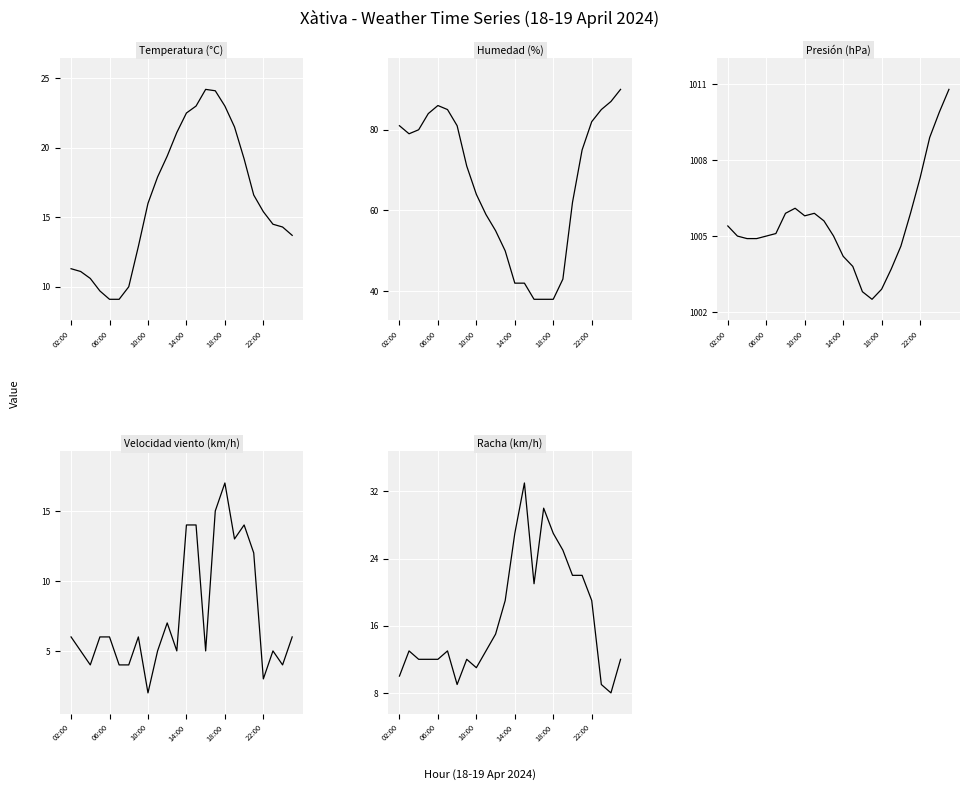

How many interior local valleys does the Velocidad viento (km/h) series have?

7